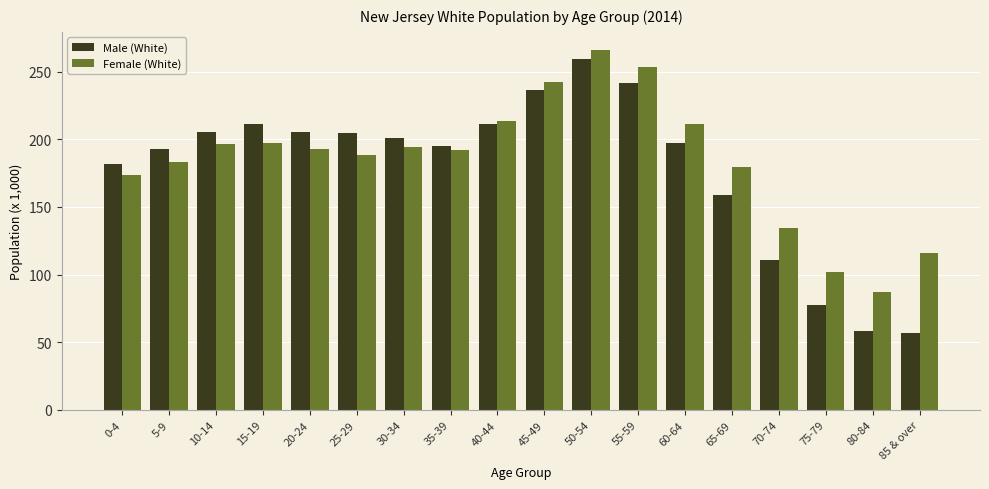

Which series changed the most between 25-29 and 45-49?

Female (White)